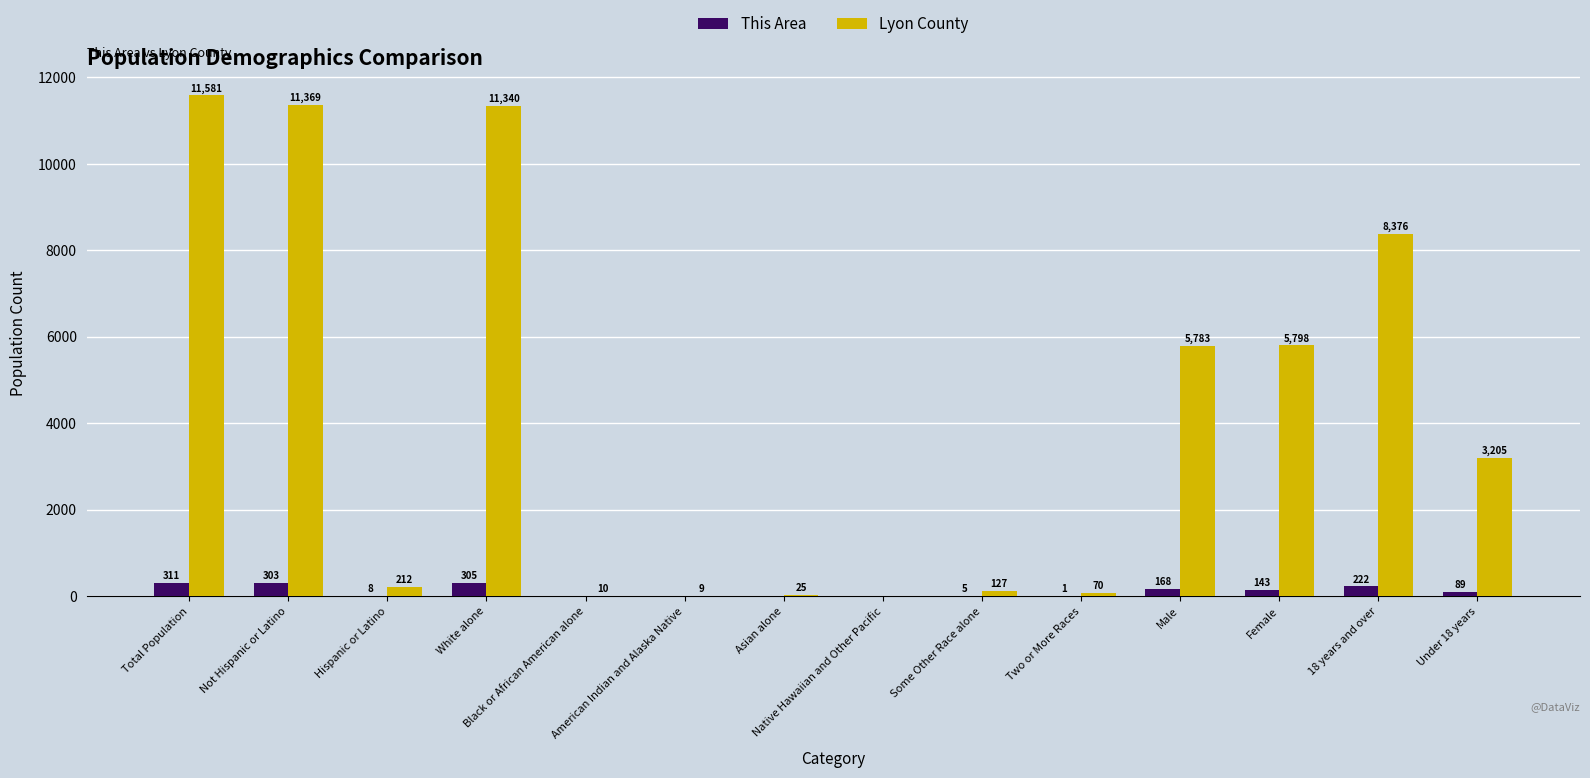

Which category has the highest value in the Lyon County series?

Total Population